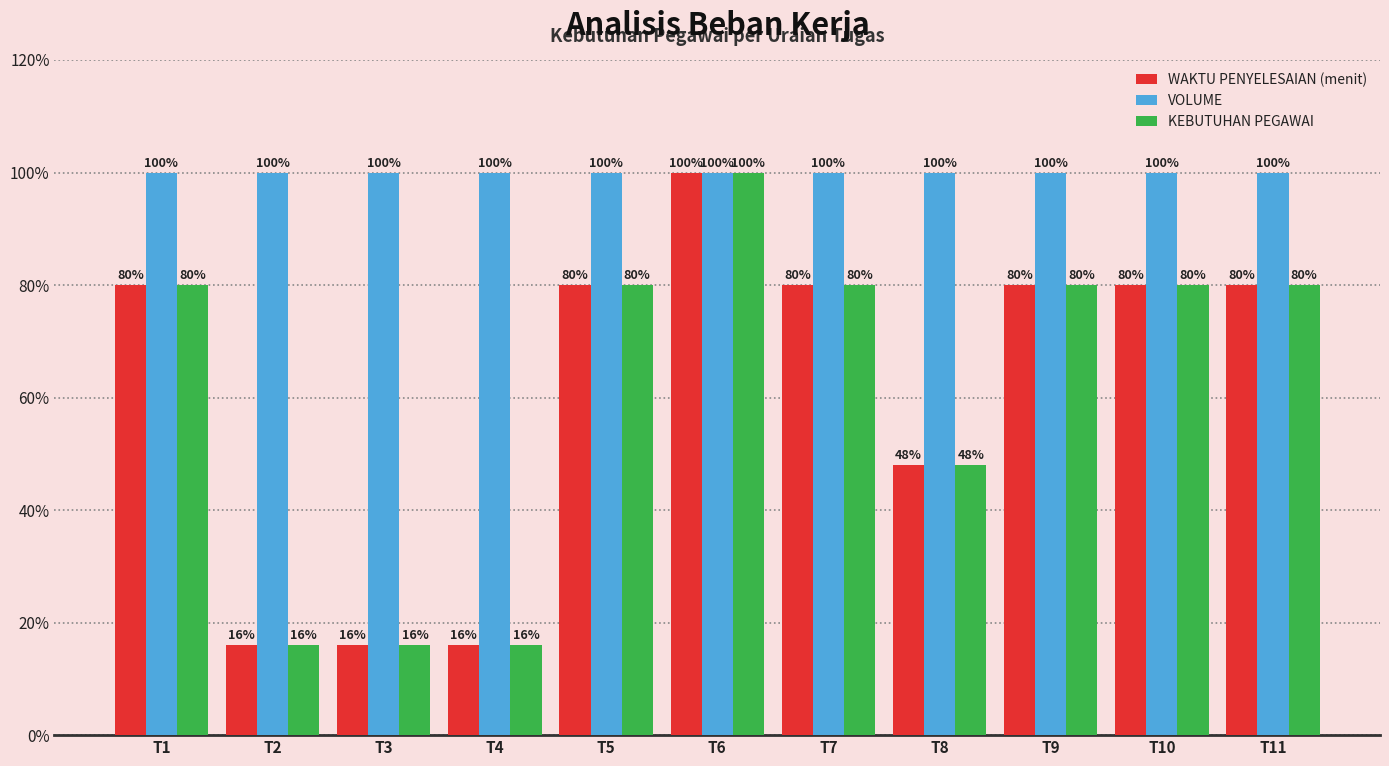

Is it true that VOLUME equals 136 at T1?

False